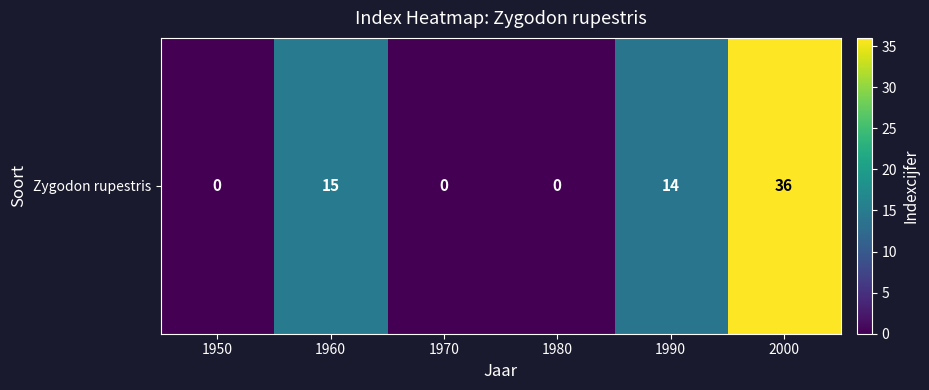

Reading left to right, list all the values displayed in this chart.

1950=0	1960=15	1970=0	1980=0	1990=14	2000=36